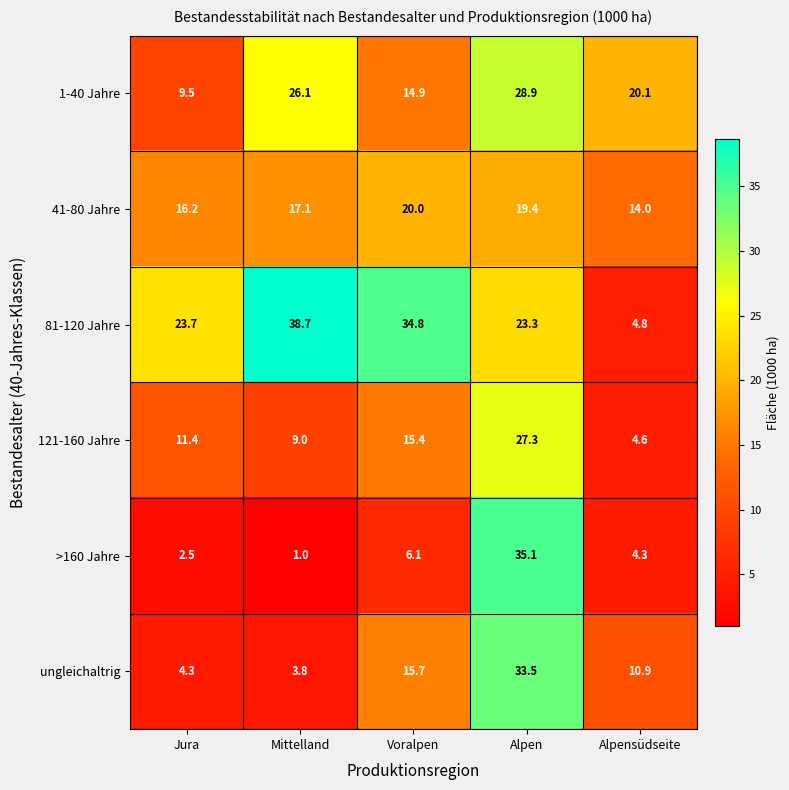

What is the difference between the second highest and minimum values in the 81-120 Jahre series?

30.0